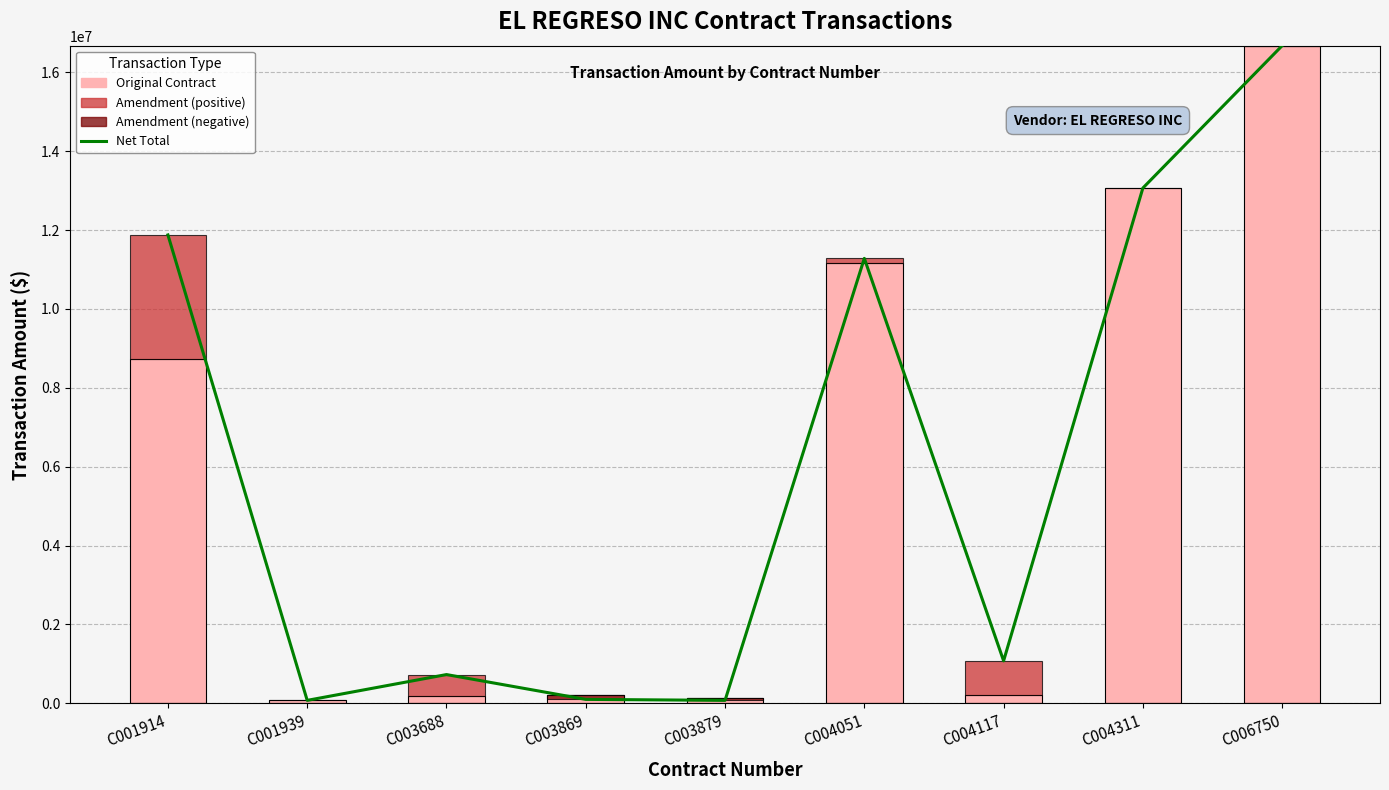

Where does the Net Total series first go above 1077170?

C001914